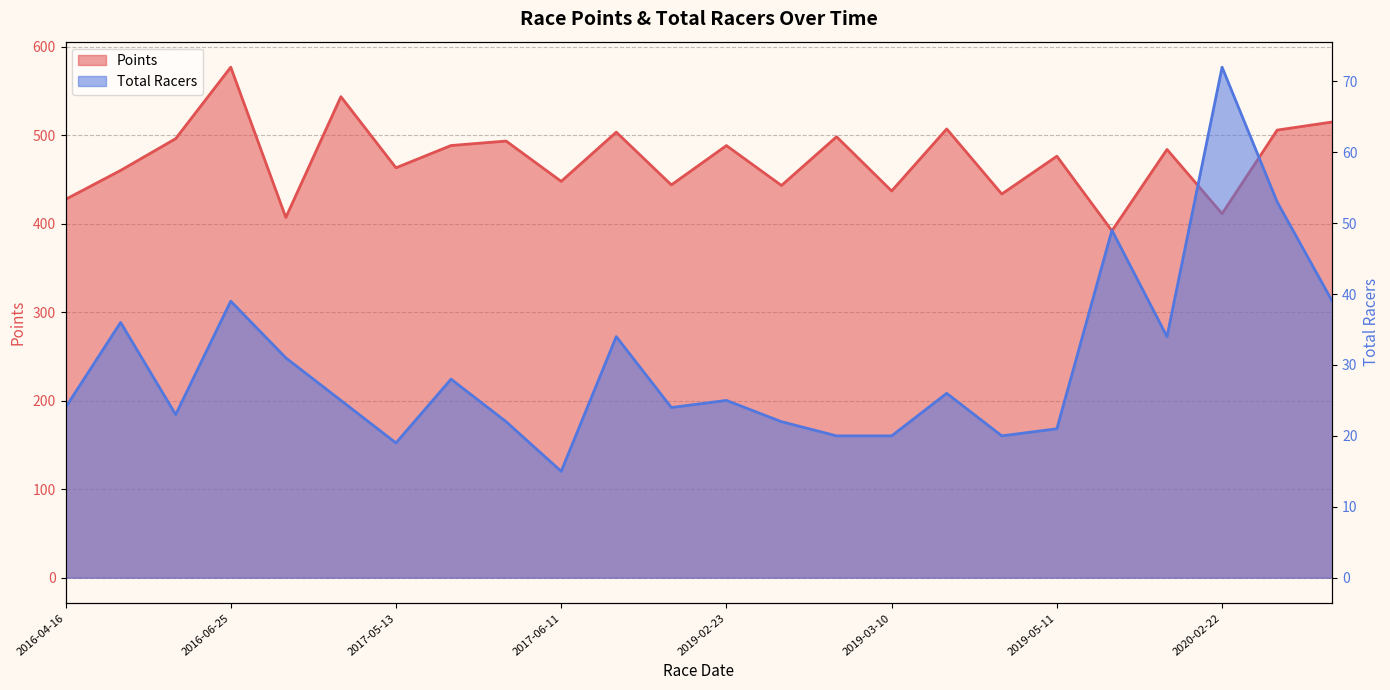

What is the lowest value of the Points series?

391.9